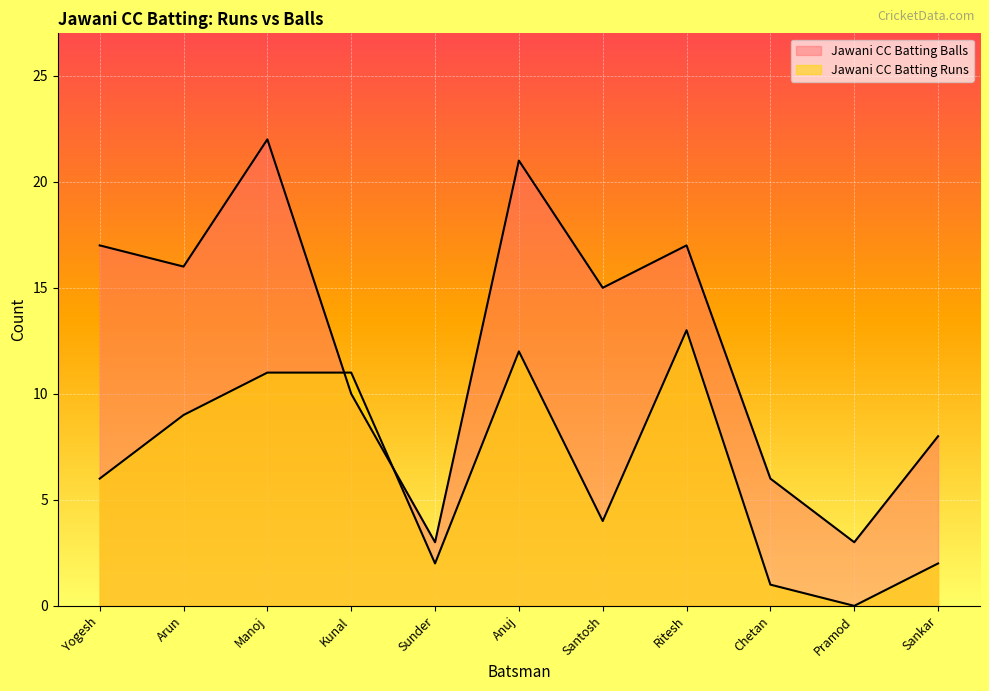

What position from the left is Chetan?

9